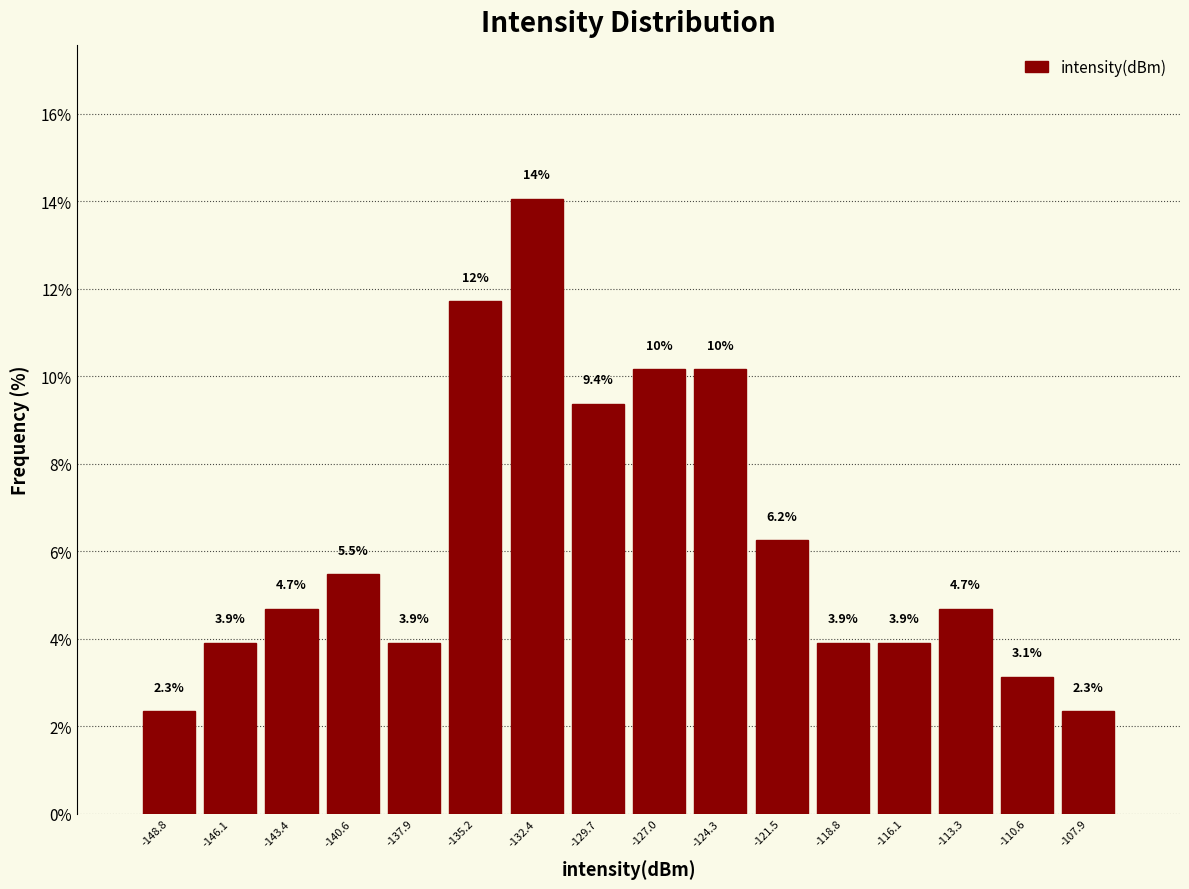

Which range on the x-axis has the tallest bar?

-134.0 to -131.0